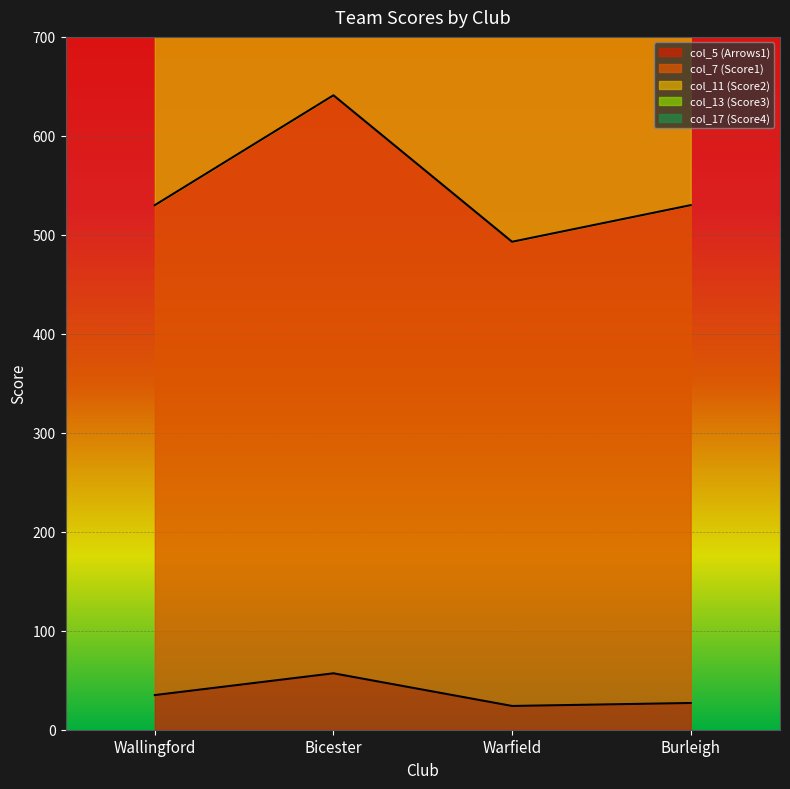

True or false: col_5 (Arrows1) has more than 0 points higher than both neighbors.

True